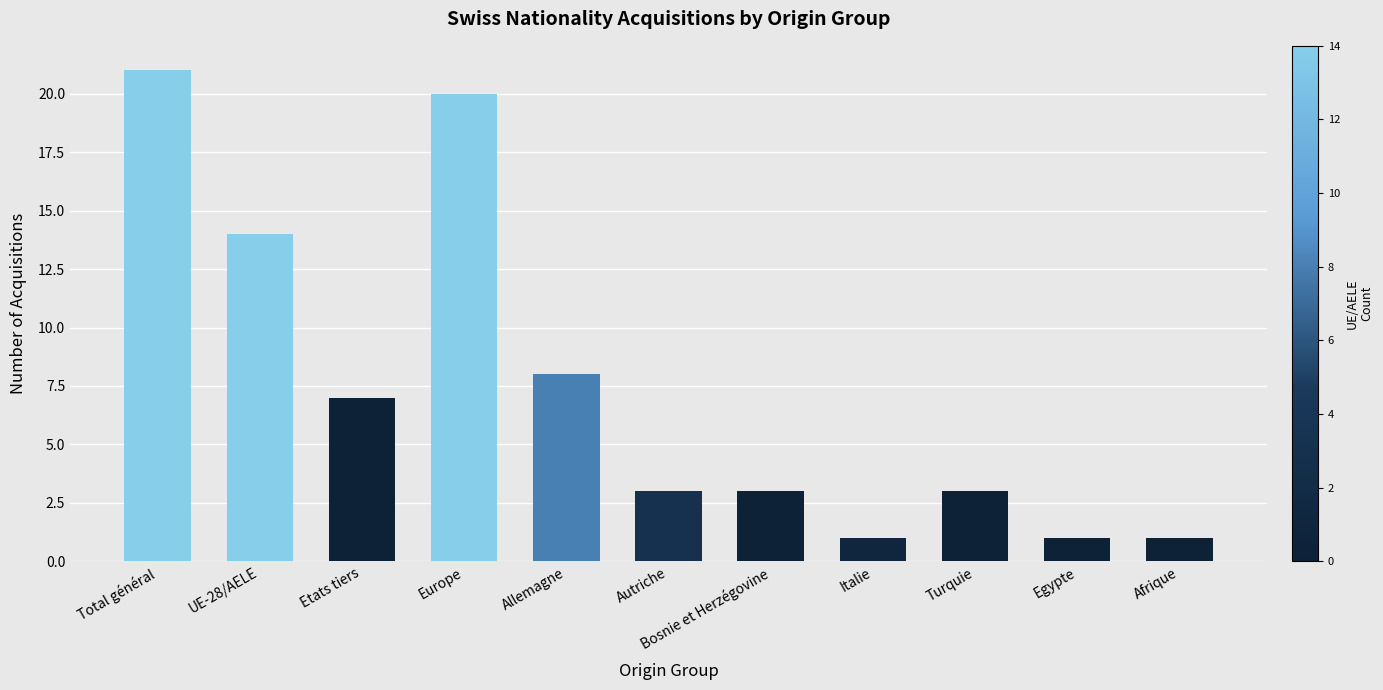

What is the change in value from Europe to Afrique?

-19